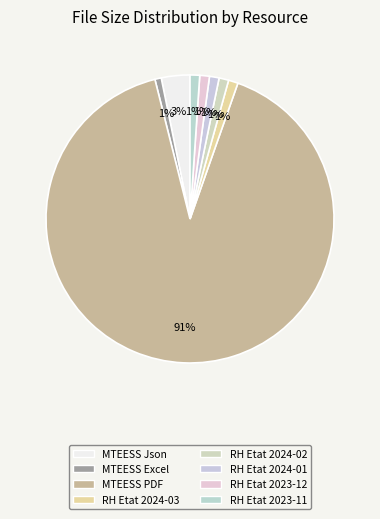

What is the smallest slice in the pie chart?

MTEESS Excel